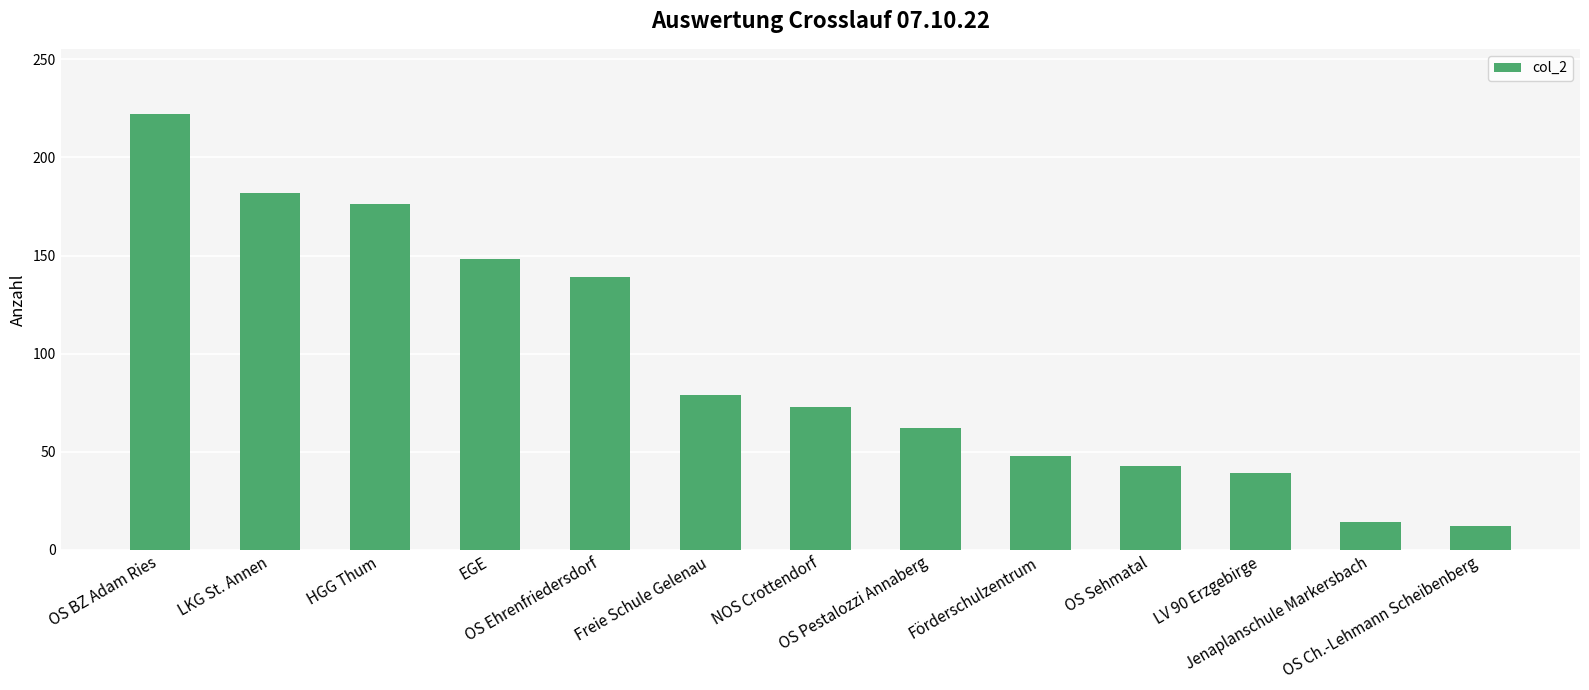

What is the sum of the values at LKG St. Annen and Jenaplanschule Markersbach?

196